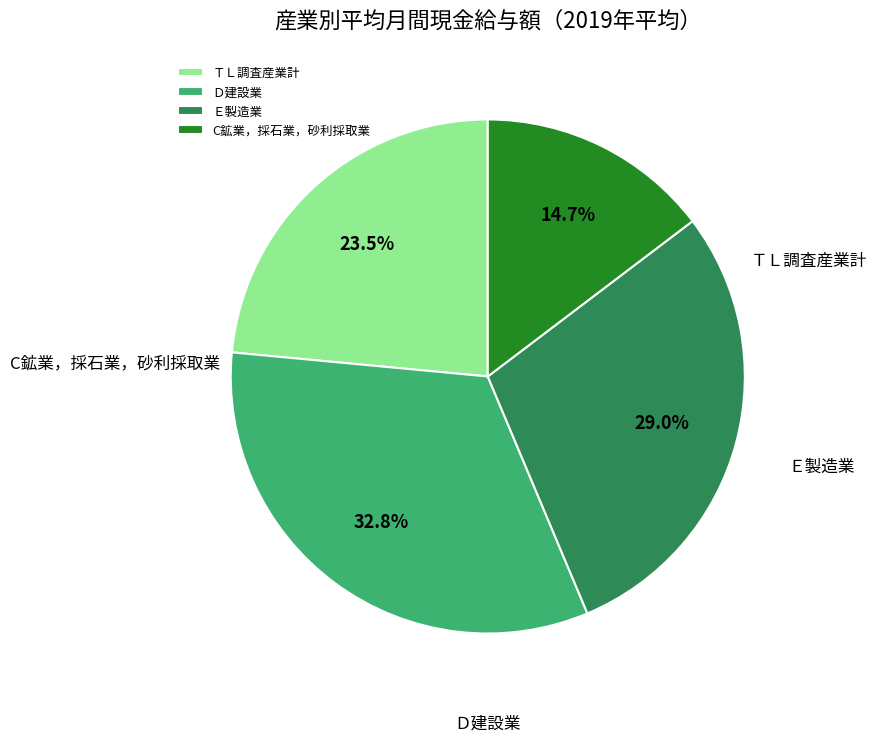

To the nearest percent, what percentage of the pie is C鉱業，採石業，砂利採取業?

15%